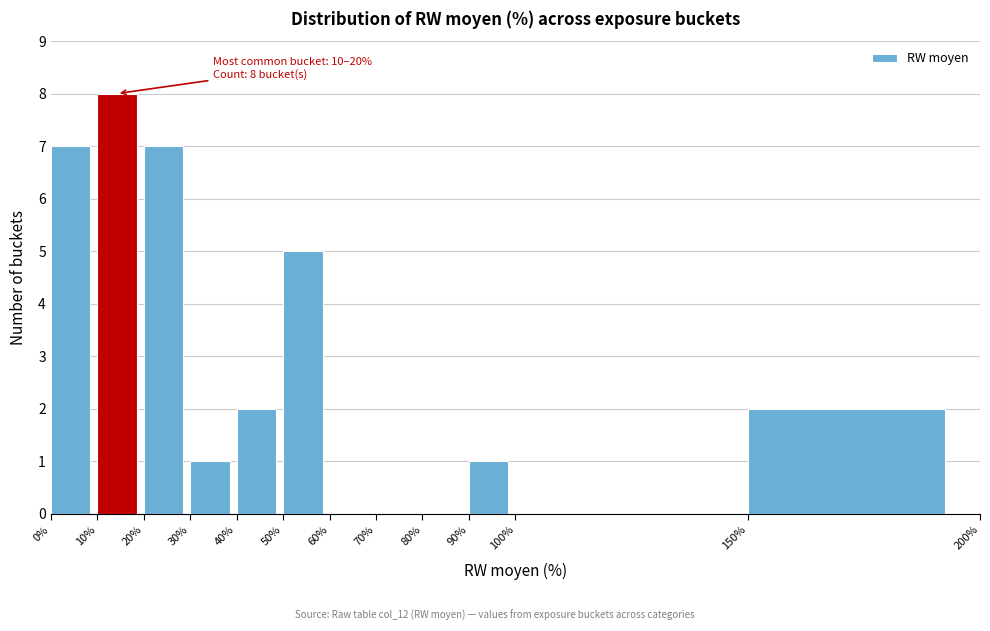

Which range on the x-axis has the tallest bar?

10% to 20%